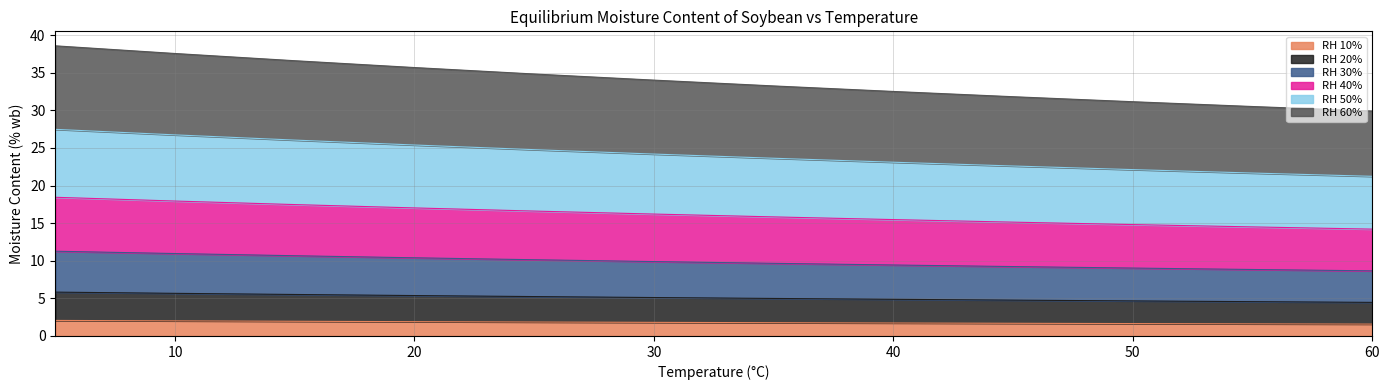

What is the lowest value of the RH 10% series?

1.6